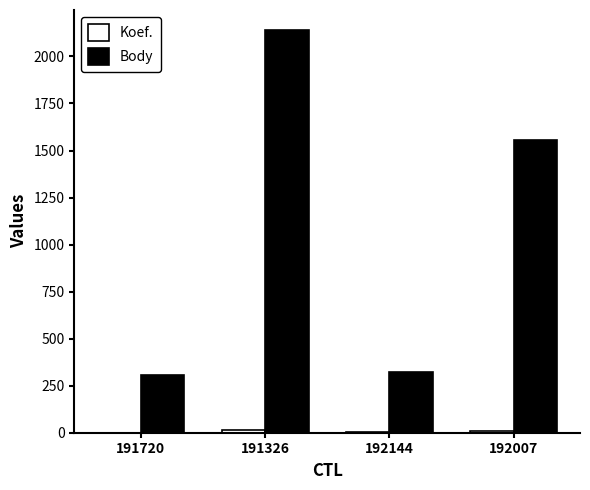

What is the greatest value displayed?

2140